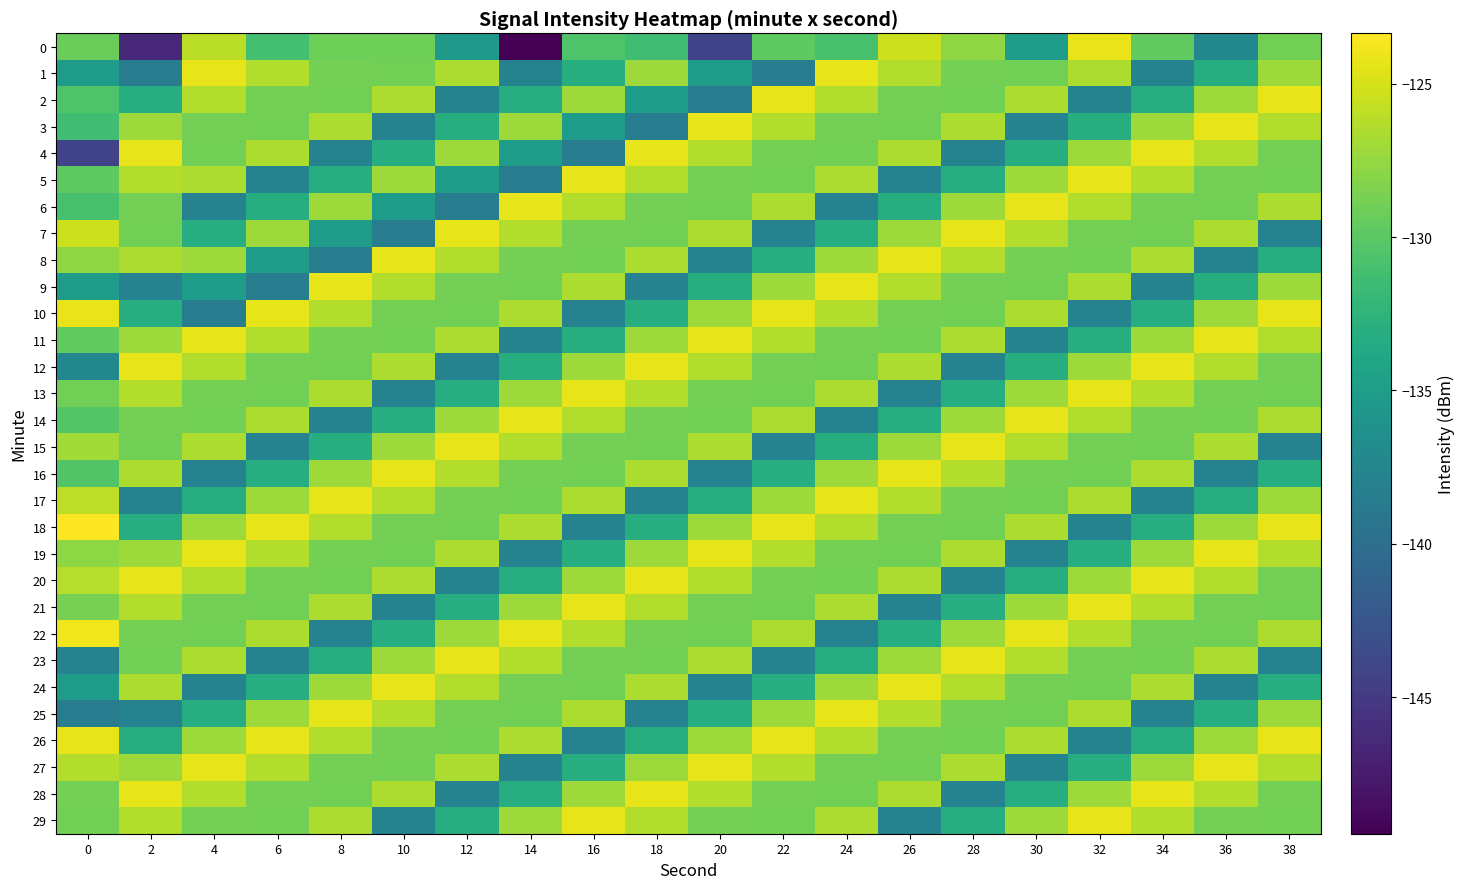

Rank the series at 24 from lowest to highest value.

6, 14, 22, 7, 15, 23, 0, 4, 12, 20, 28, 3, 11, 19, 27, 8, 16, 24, 5, 13, 21, 29, 2, 10, 18, 26, 1, 9, 17, 25